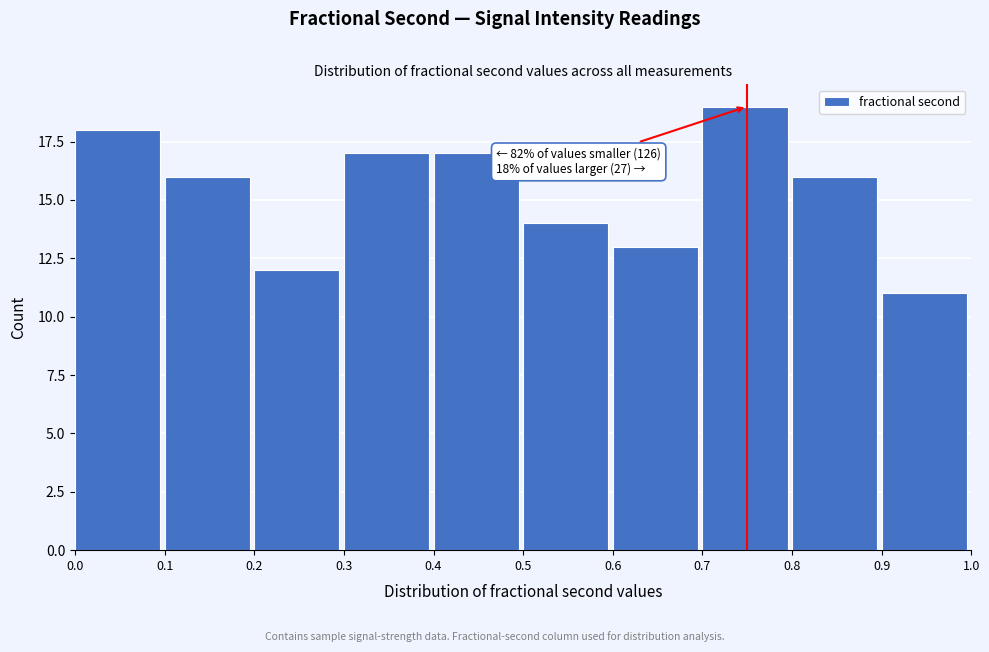

Which range on the x-axis has the tallest bar?

0.7 to 0.8